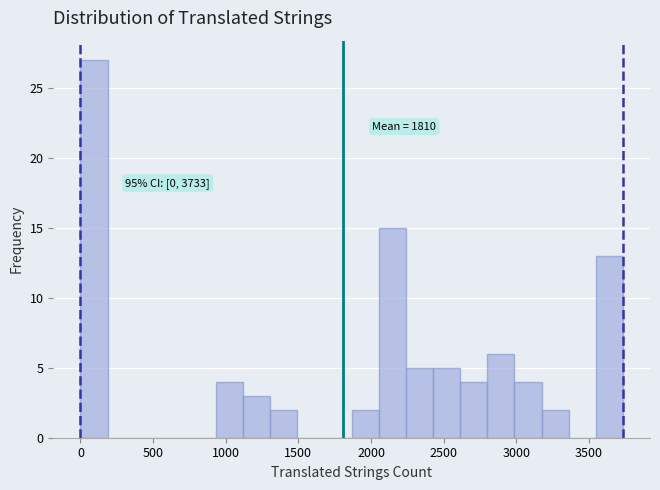

Read against the x-axis, roughly where is the centre of the tallest bar?

100